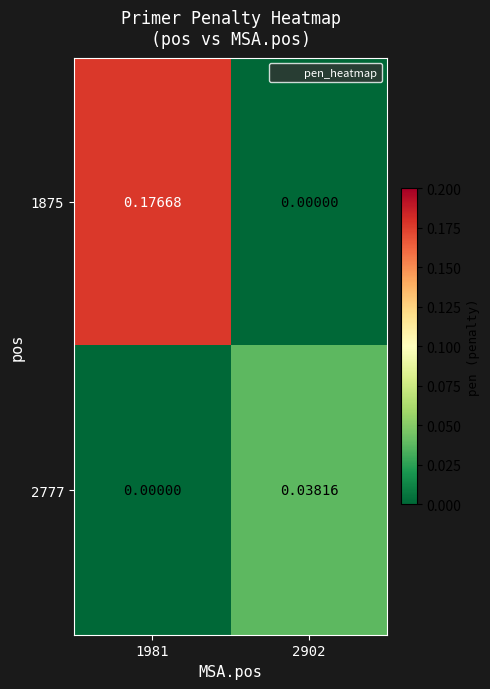

Is the value of 1875 at 1981 greater than the value of 2777 at 1981?

Yes